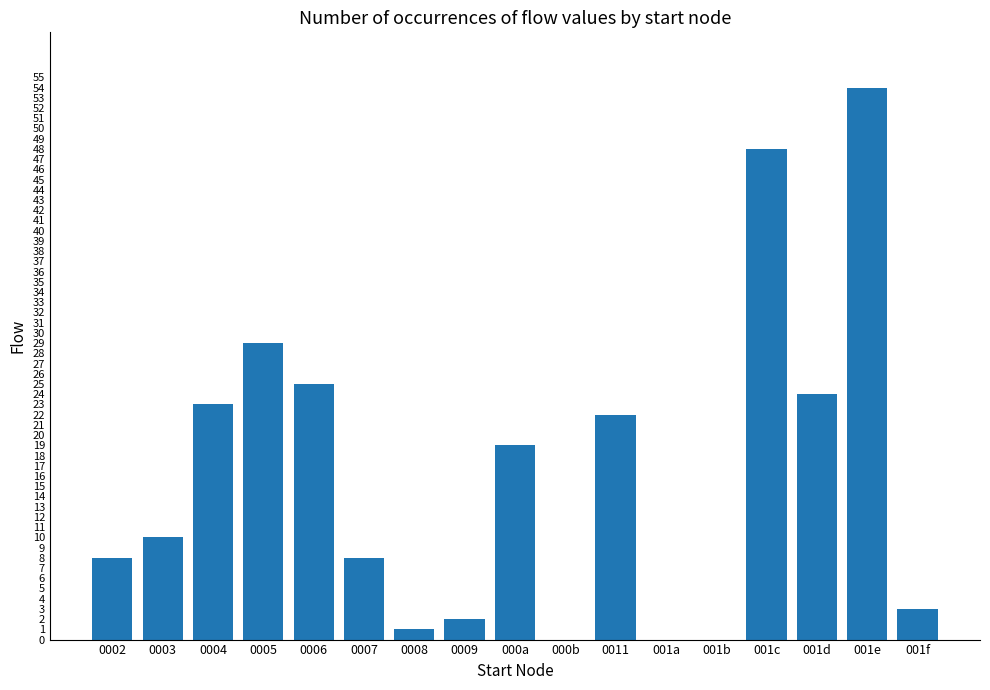

Does the chart contain stacked bars?

No